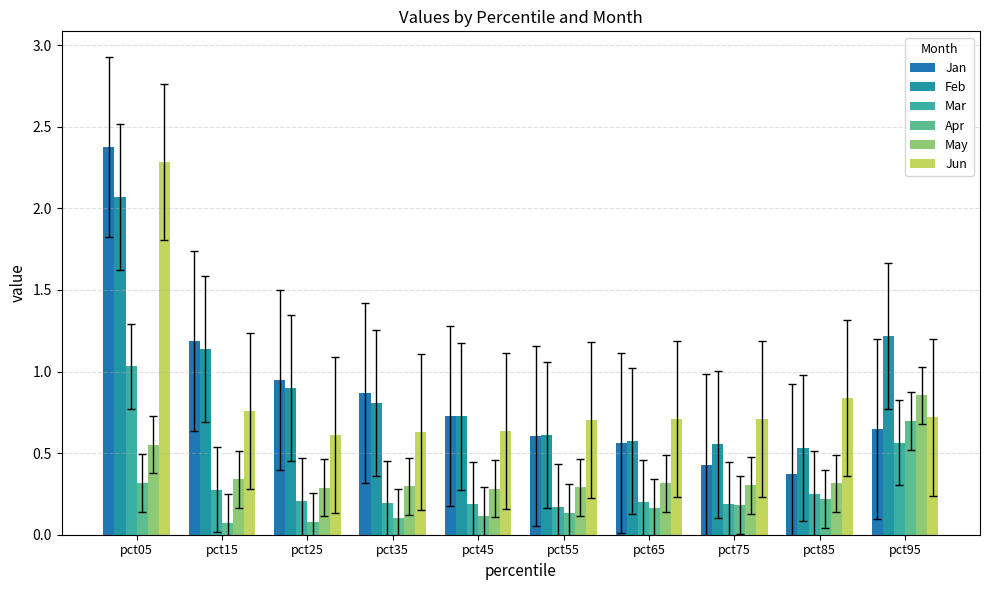

Is the value of Jan at pct25 greater than the value of Mar at pct75?

Yes